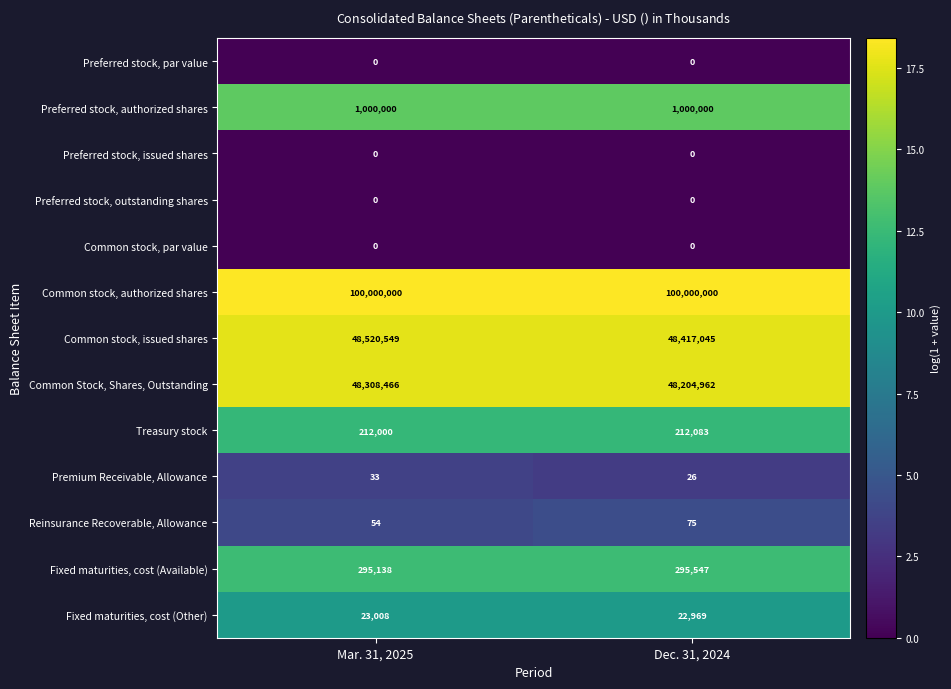

Reading right to left, extract all data points from this chart.

Preferred stock, par value: 0	0
Preferred stock, authorized shares: 1000000	1000000
Preferred stock, issued shares: 0	0
Preferred stock, outstanding shares: 0	0
Common stock, par value: 0	0
Common stock, authorized shares: 100000000	100000000
Common stock, issued shares: 48417045	48520549
Common Stock, Shares, Outstanding: 48204962	48308466
Treasury stock: 212083	212000
Premium Receivable, Allowance: 26	33
Reinsurance Recoverable, Allowance: 75	54
Fixed maturities, cost (Available): 295547	295138
Fixed maturities, cost (Other): 22969	23008